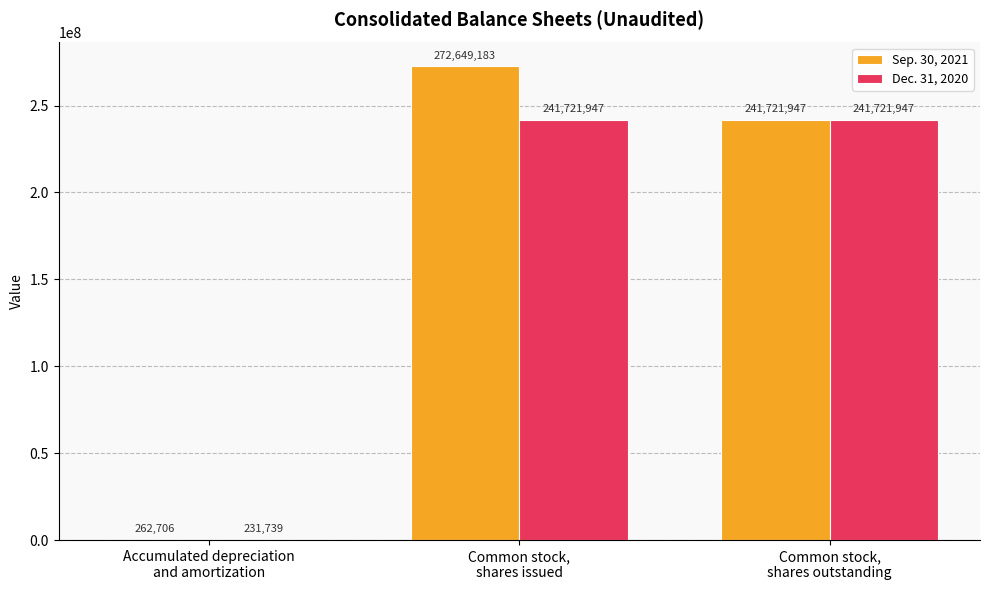

The value of Dec. 31, 2020 at Common stock,
shares outstanding is 241721947. True or false?

True